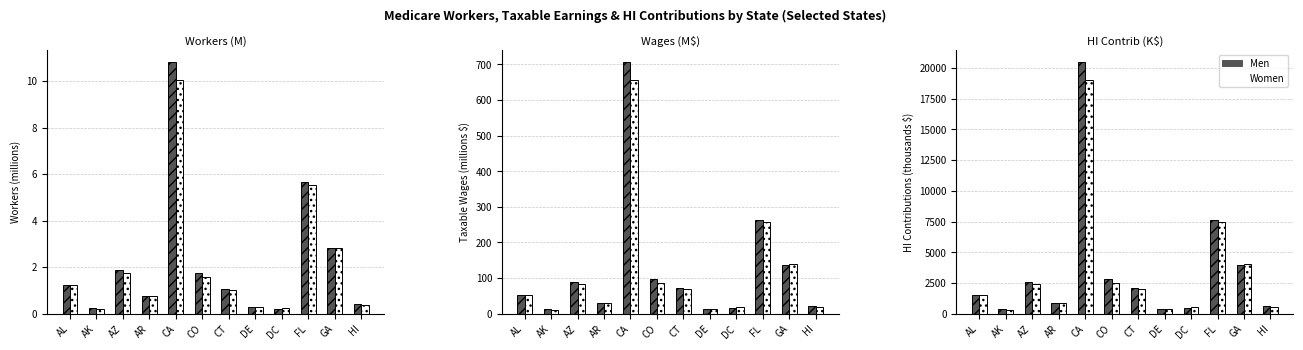

What is the difference between the second highest and second lowest values in the Men series?

7228.7